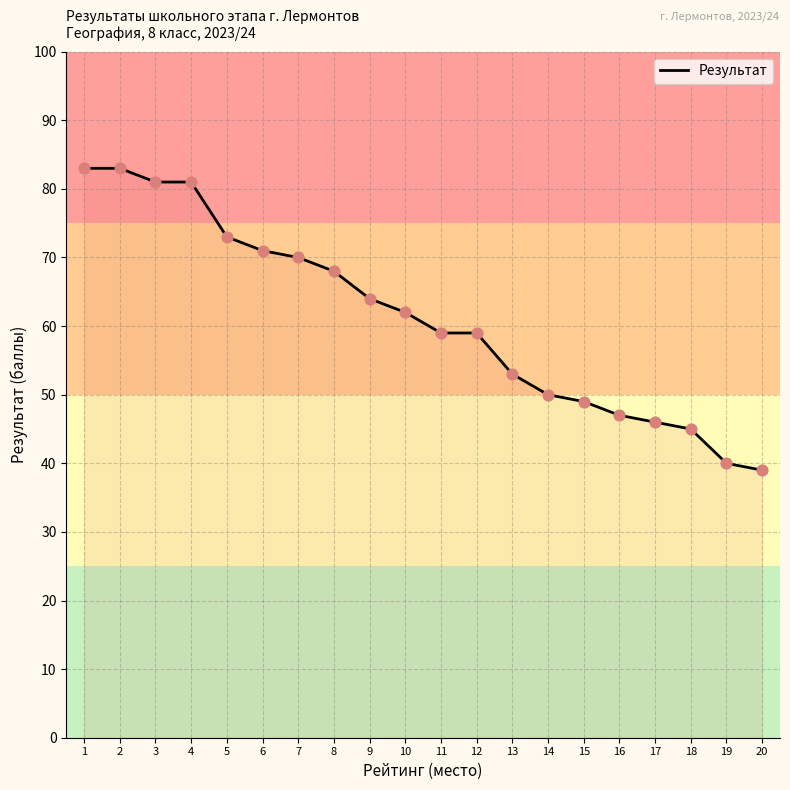

Between 16 and 19, which is larger?

16